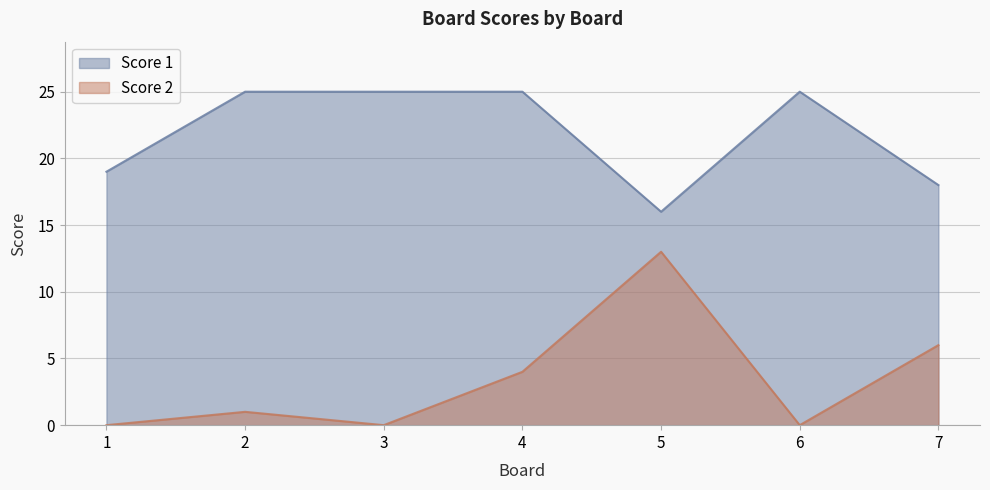

Which category has the highest value in the Score 1 series?

2